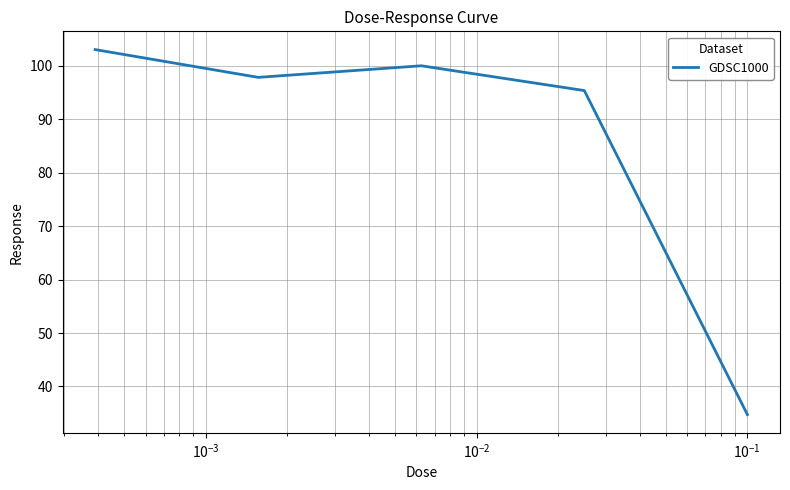

What is the average value?

86.2